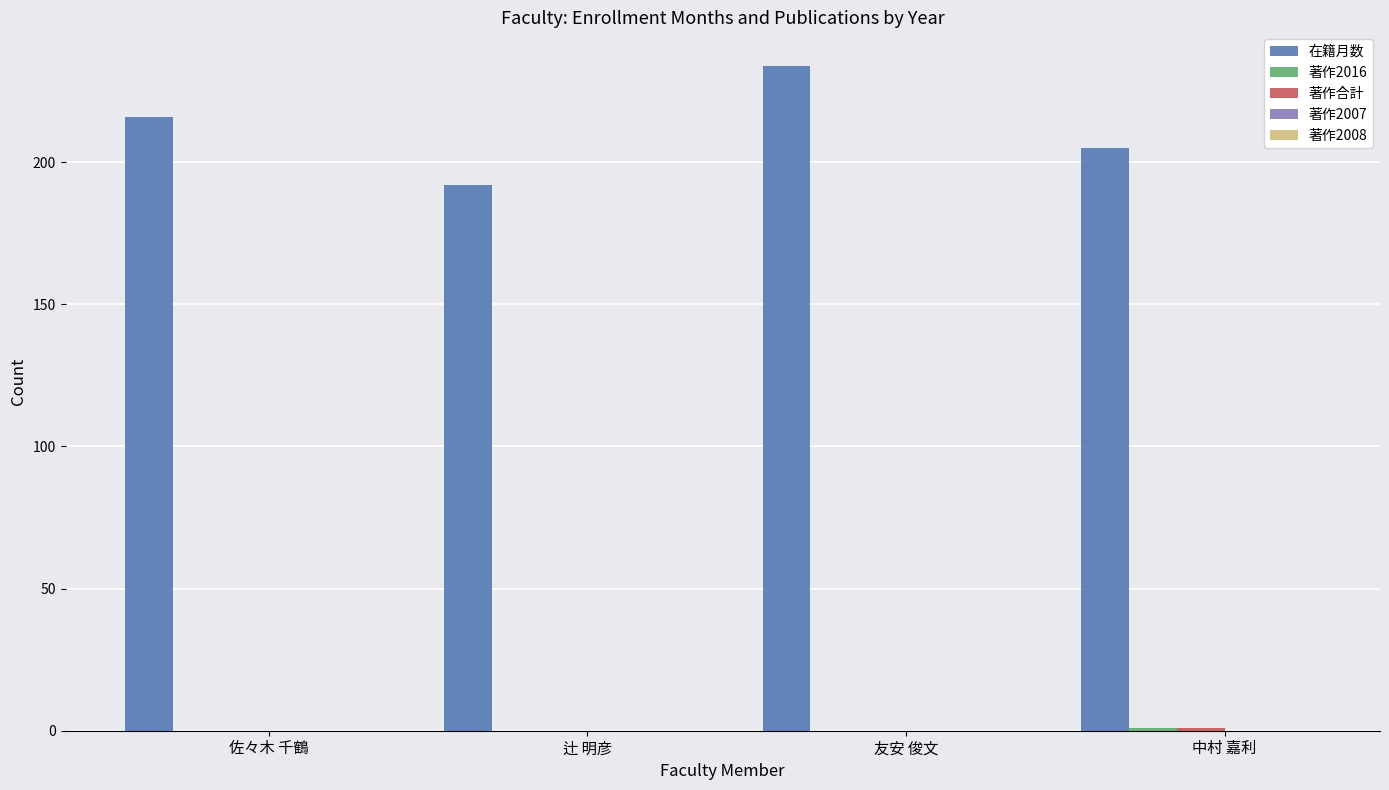

What is the spread (max minus min) of values at 友安 俊文?

234